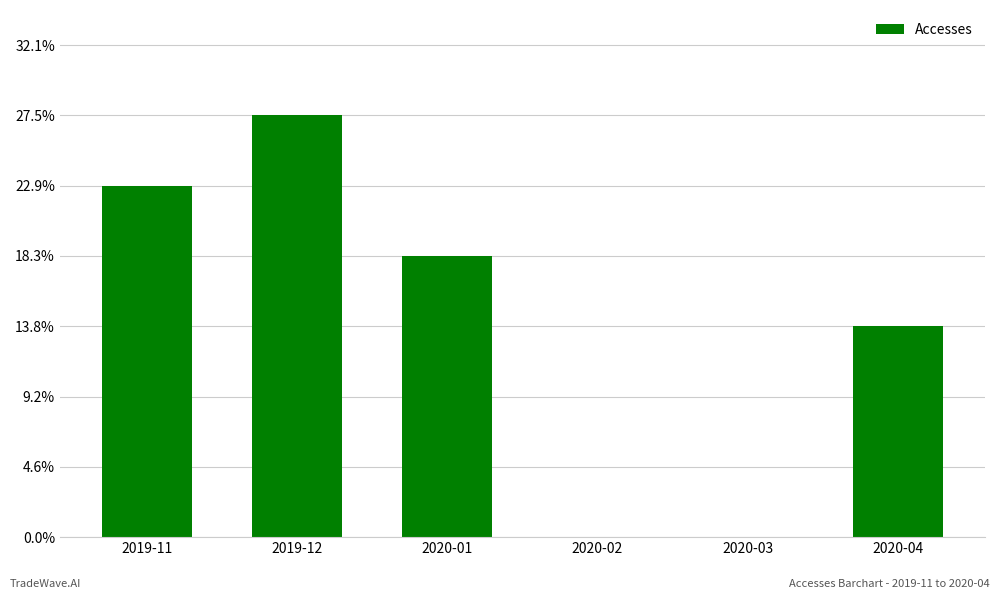

How many data points are above 4?

2